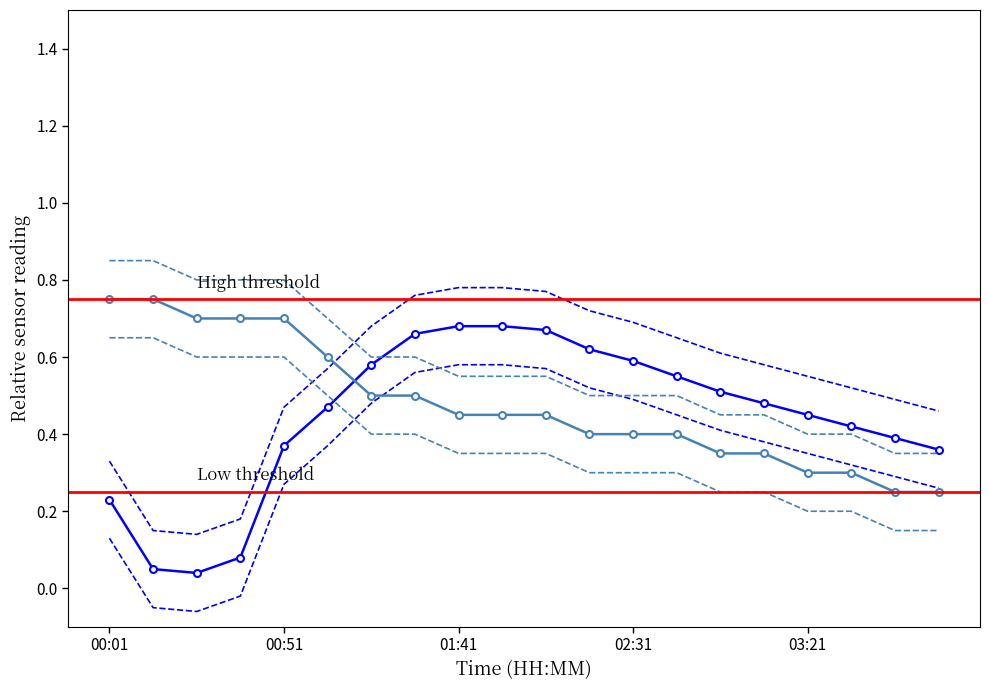

The humidity series shows 0.4 at 03:58. True or false?

True